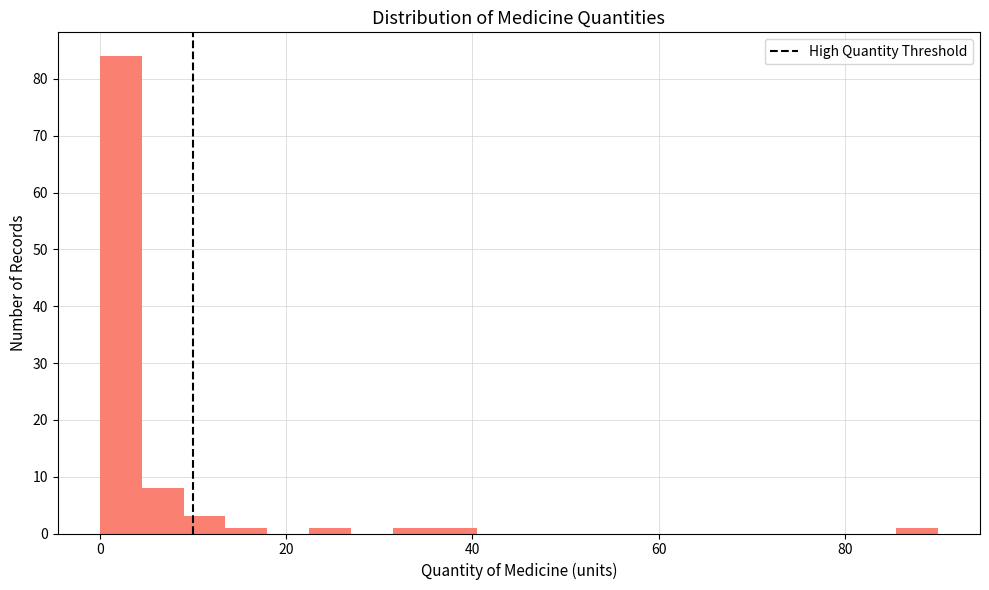

Around what value on the x-axis is the tallest bar? Give the approximate position of its centre, as read against the axis.

2